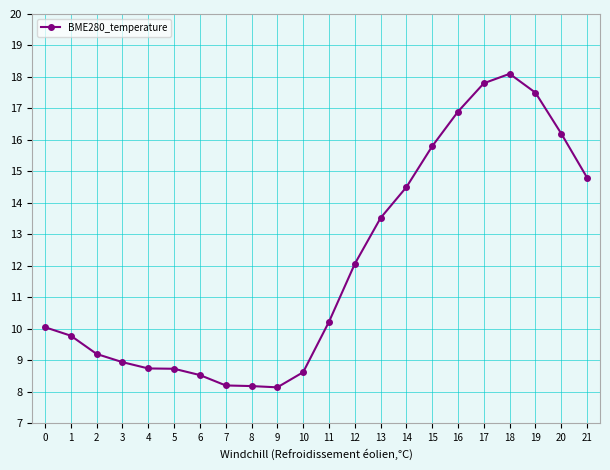

Approximately how many times larger is the value at 4 compared to 9?

1.1